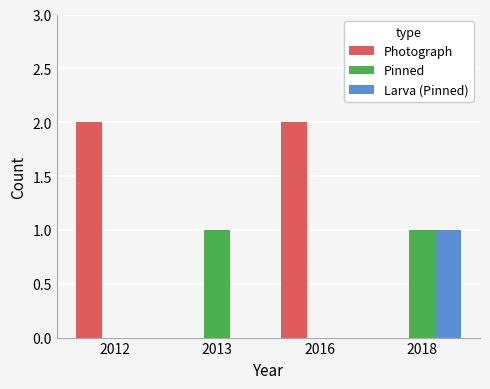

True or false: Larva (Pinned) has a value of 0 at 2012.

True